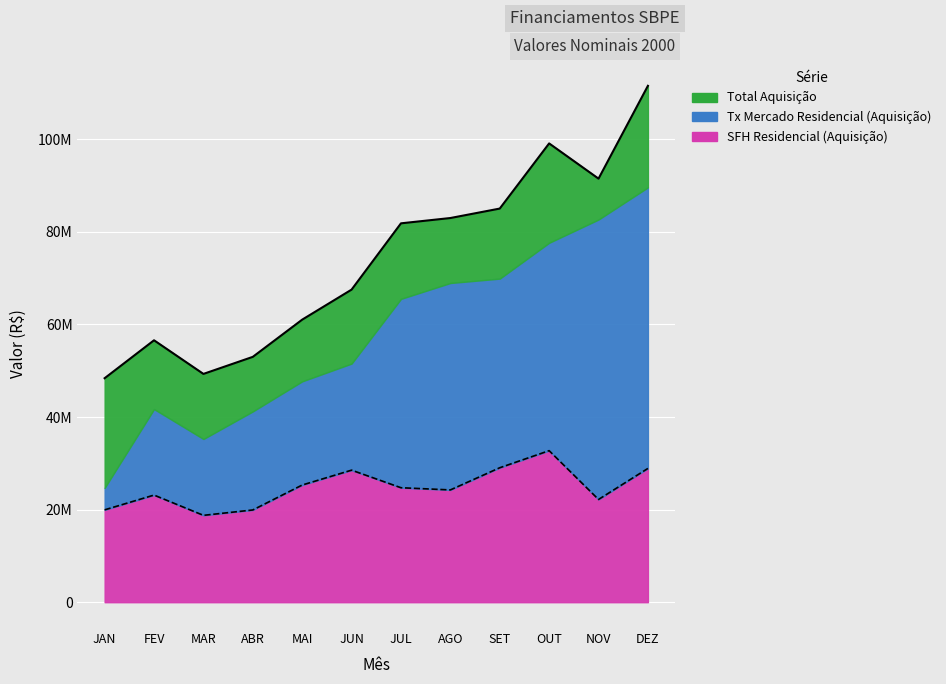

At which category does the chart reach its peak across all series?

DEZ